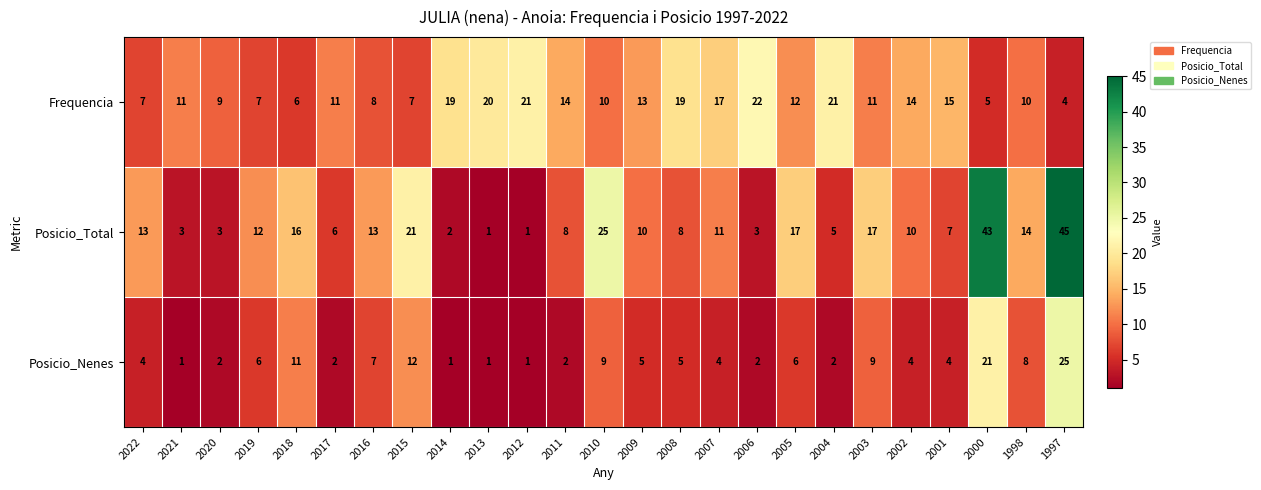

At how many categories does at least one series exceed 41?

2